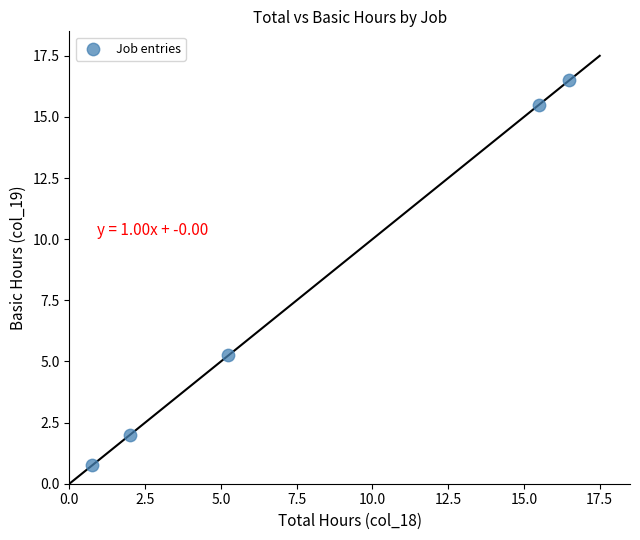

What is the average X value?

8.0